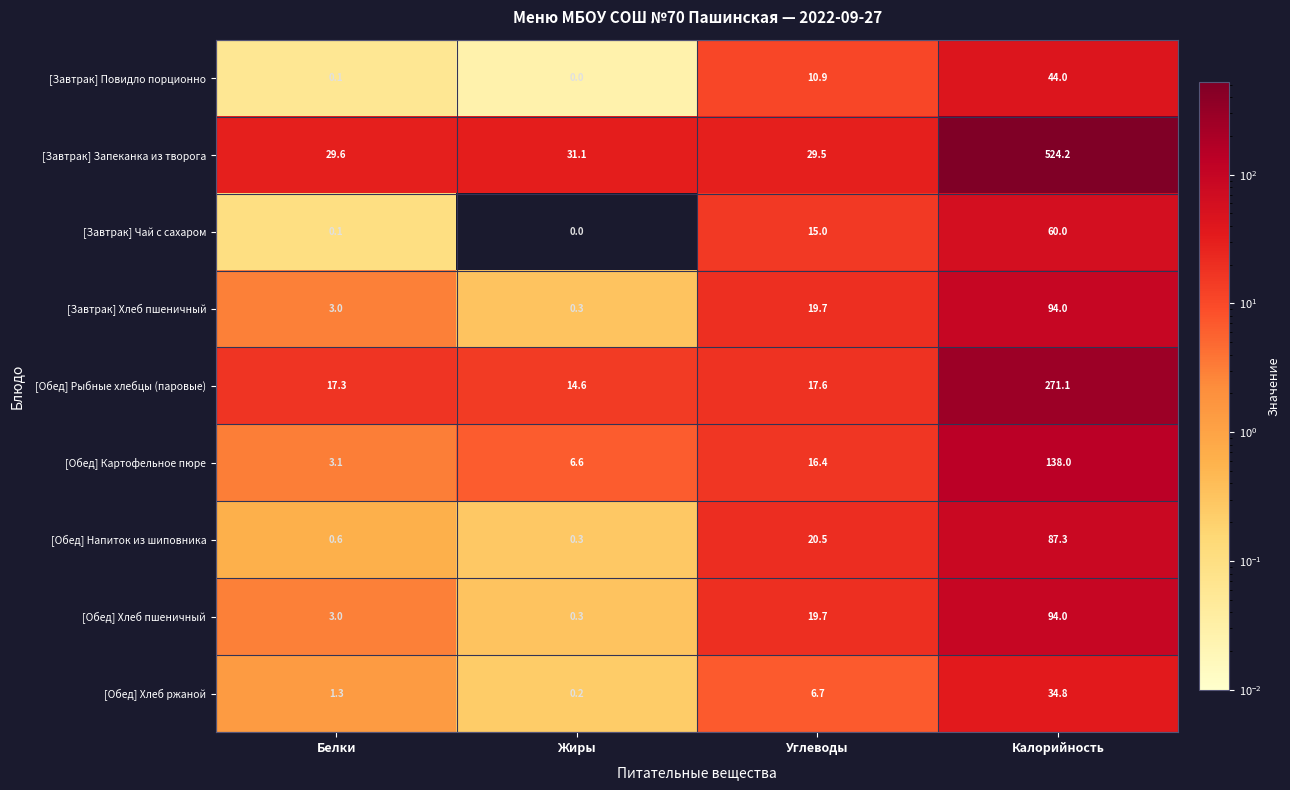

How many series are shown in this chart?

9